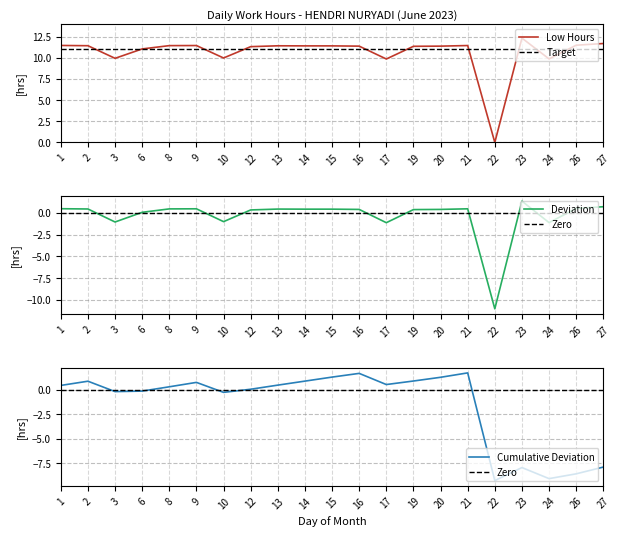

What is the sum of all values?

-7.9